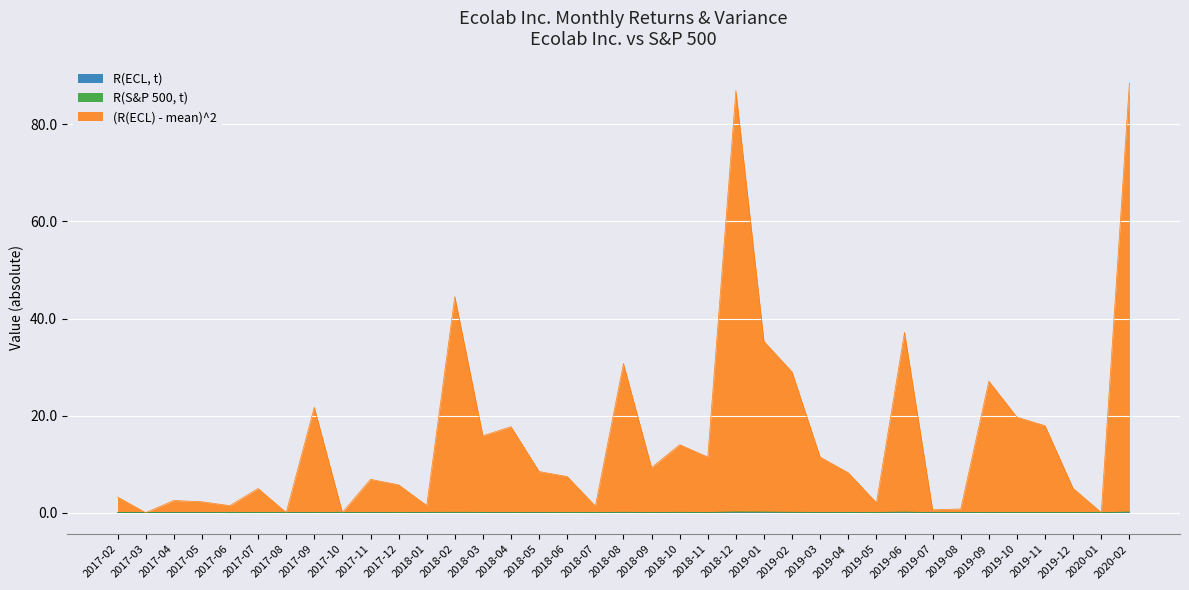

Reading left to right, extract all data points from this chart.

R(ECL, t): 0.0	0.0	0.0	0.0	0.0	-0.0	0.0	-0.0	0.0	0.0	-0.0	0.0	-0.1	0.1	0.1	-0.0	-0.0	0.0	0.1	0.0	-0.0	0.0	-0.1	0.1	0.1	0.0	0.0	0.0	0.1	0.0	0.0	-0.0	-0.0	-0.0	0.0	0.0	-0.1
R(S&P 500, t): 0.0	-0.0	0.0	0.0	0.0	0.0	0.0	0.0	0.0	0.0	0.0	0.1	-0.0	-0.0	0.0	0.0	0.0	0.0	0.0	0.0	-0.1	0.0	-0.1	0.1	0.0	0.0	0.0	-0.1	0.1	0.0	-0.0	0.0	0.0	0.0	0.0	-0.0	-0.1
(R(ECL) - mean)^2: 3.2	0.0	2.5	2.2	1.4	5.0	0.0	21.7	0.0	6.8	5.7	1.4	44.5	15.8	17.7	8.4	7.4	1.3	30.6	9.3	13.9	11.4	86.8	35.1	28.9	11.4	8.2	2.0	37.0	0.6	0.7	27.1	19.6	17.9	4.9	0.0	88.4